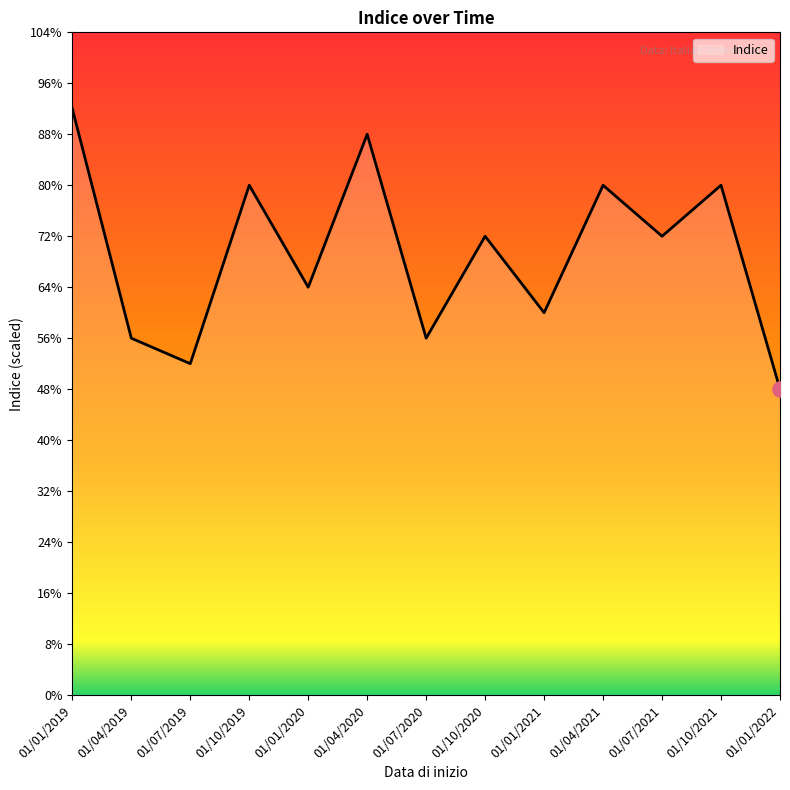

Is this an area chart (filled region under the line)?

Yes